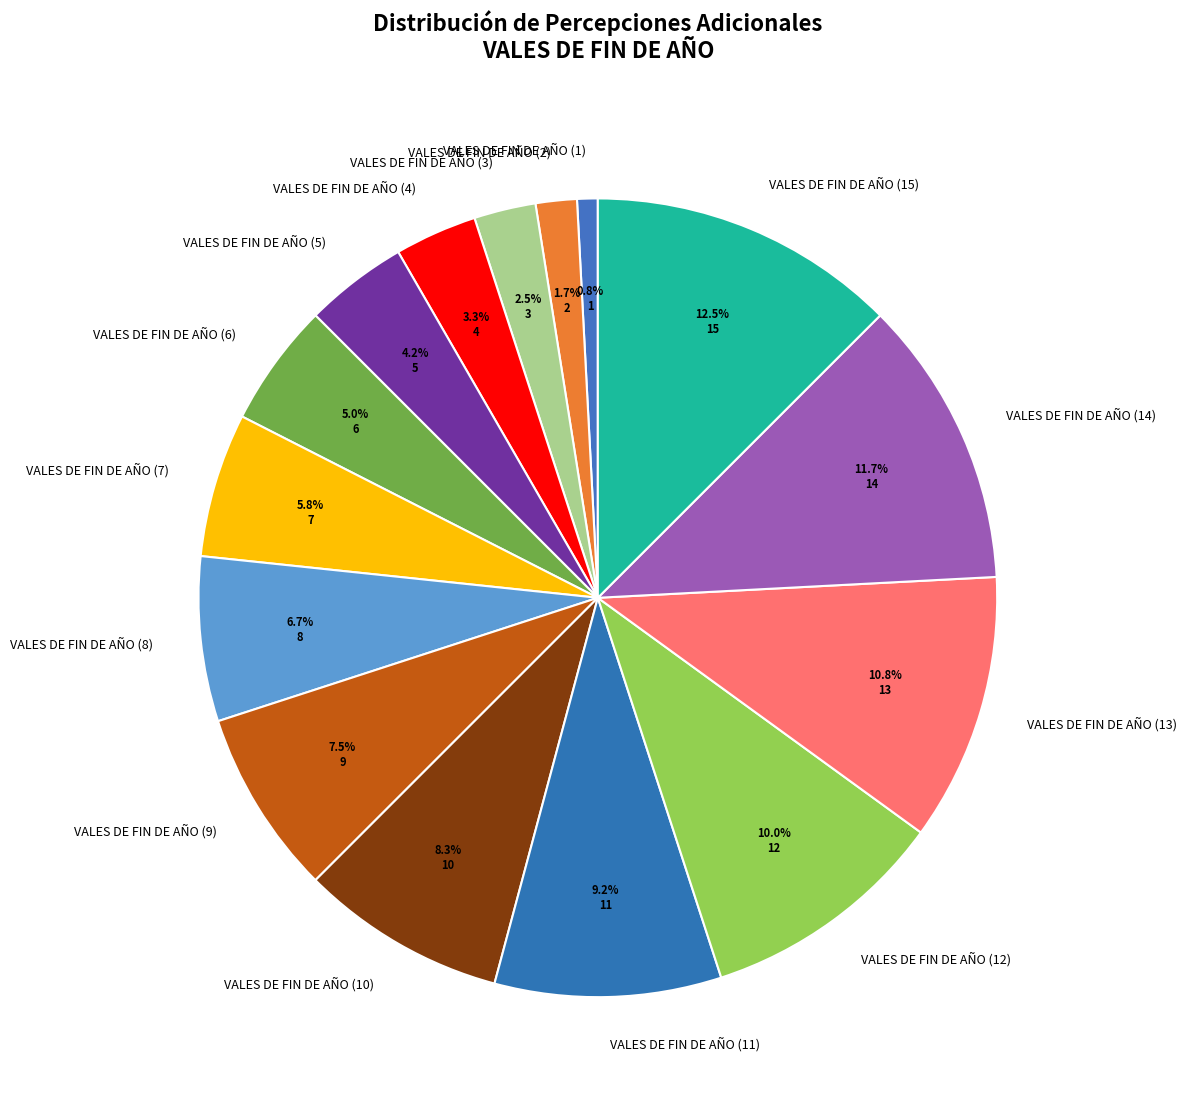

What is the largest slice in the pie chart?

VALES DE FIN DE AÑO (15)